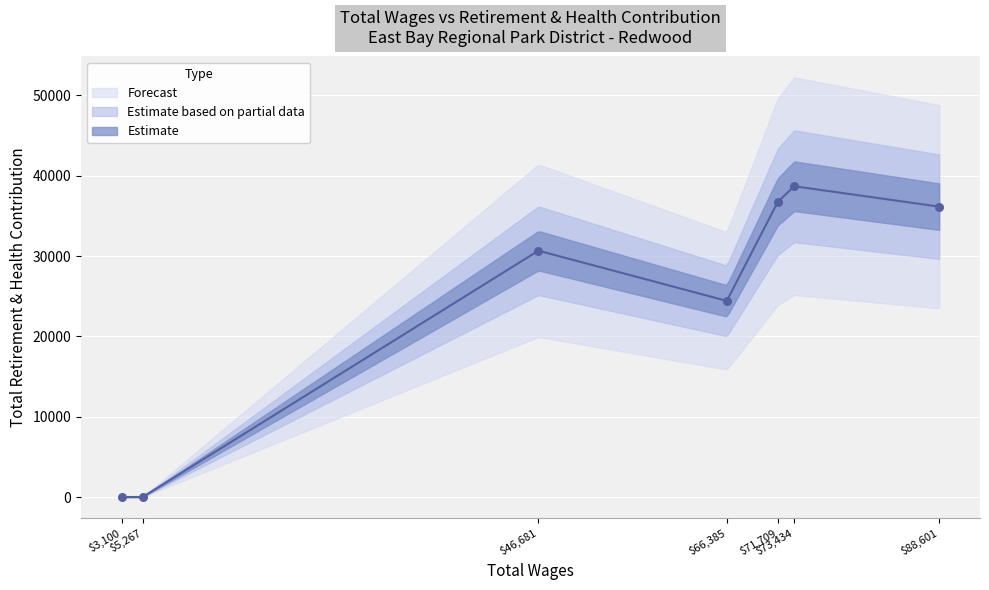

What is the change in value from 66385.0 to 3100.0?

-24422